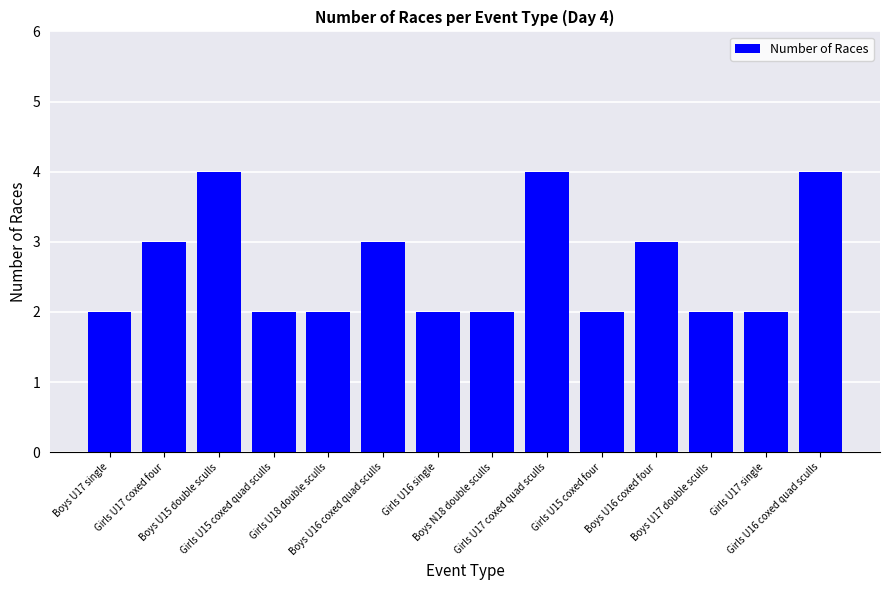

Count the number of categories in the chart.

14